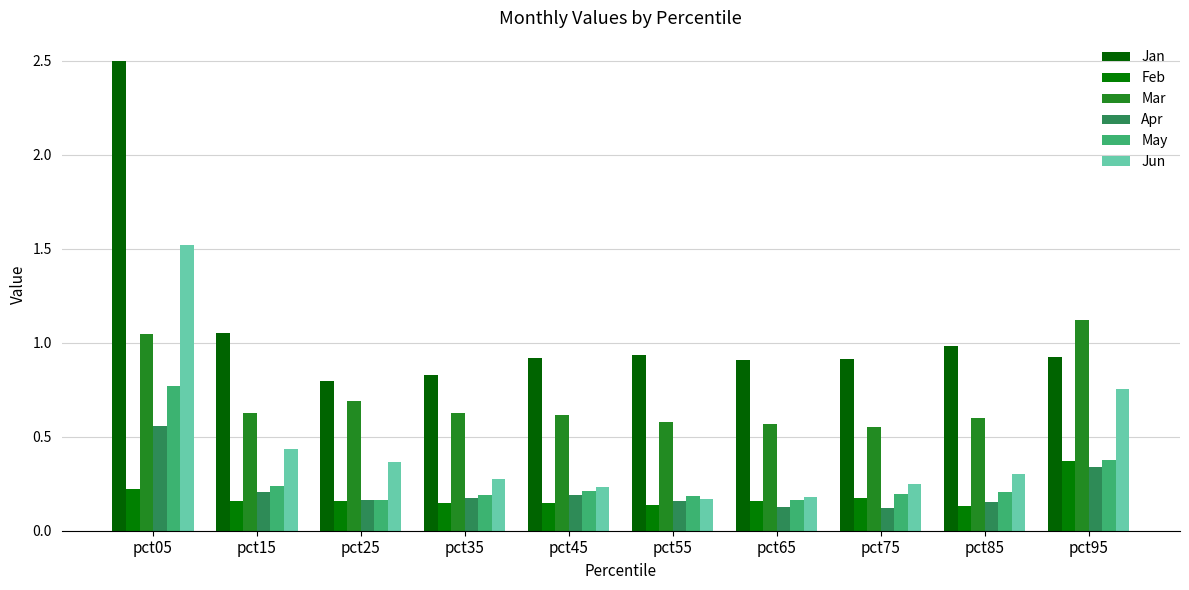

Between pct25 and pct05, which is larger?

pct05